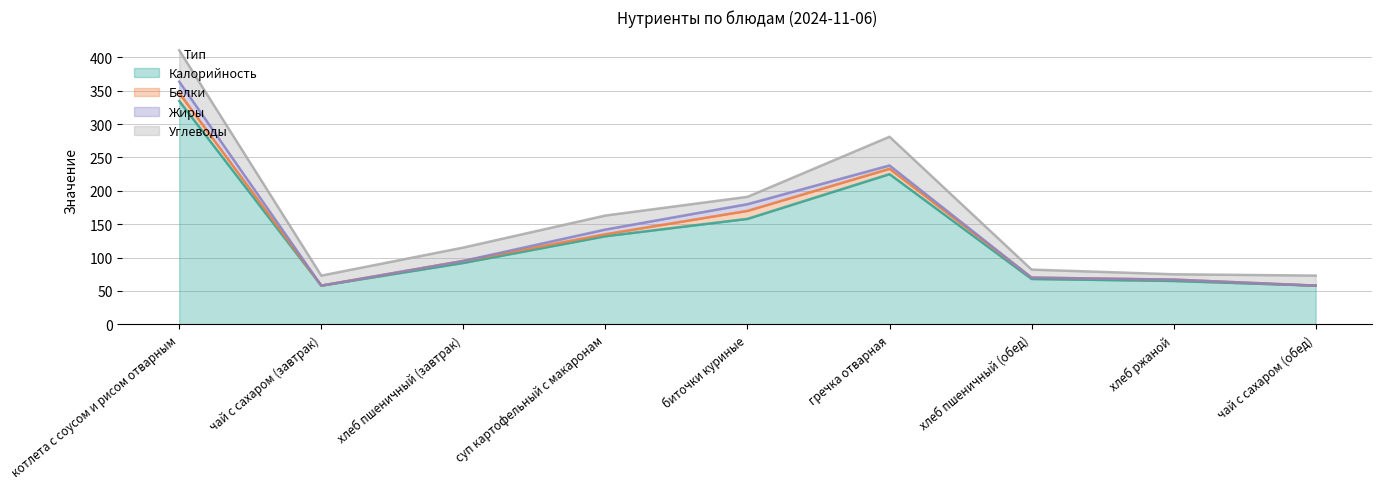

Which series ends up on top after the final intersection of Белки and Жиры?

Белки